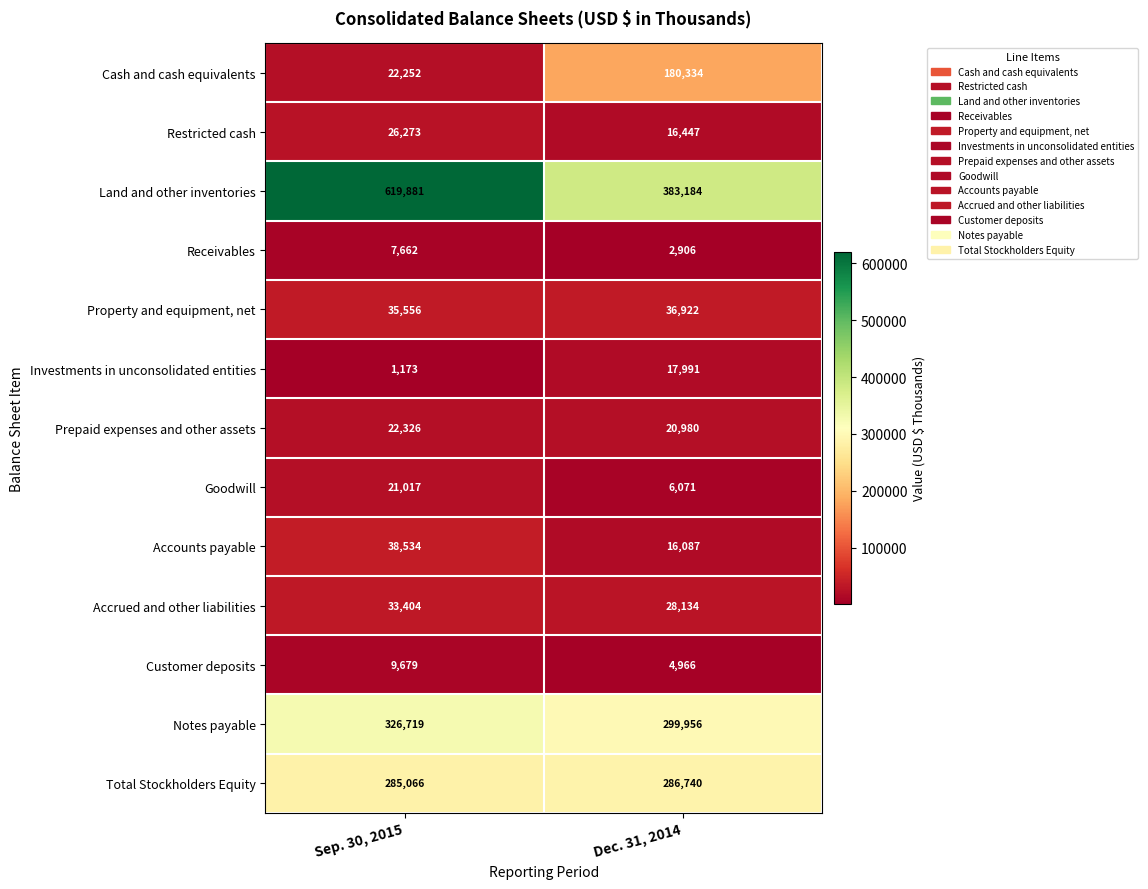

Which series has the largest range (max minus min)?

Land and other inventories